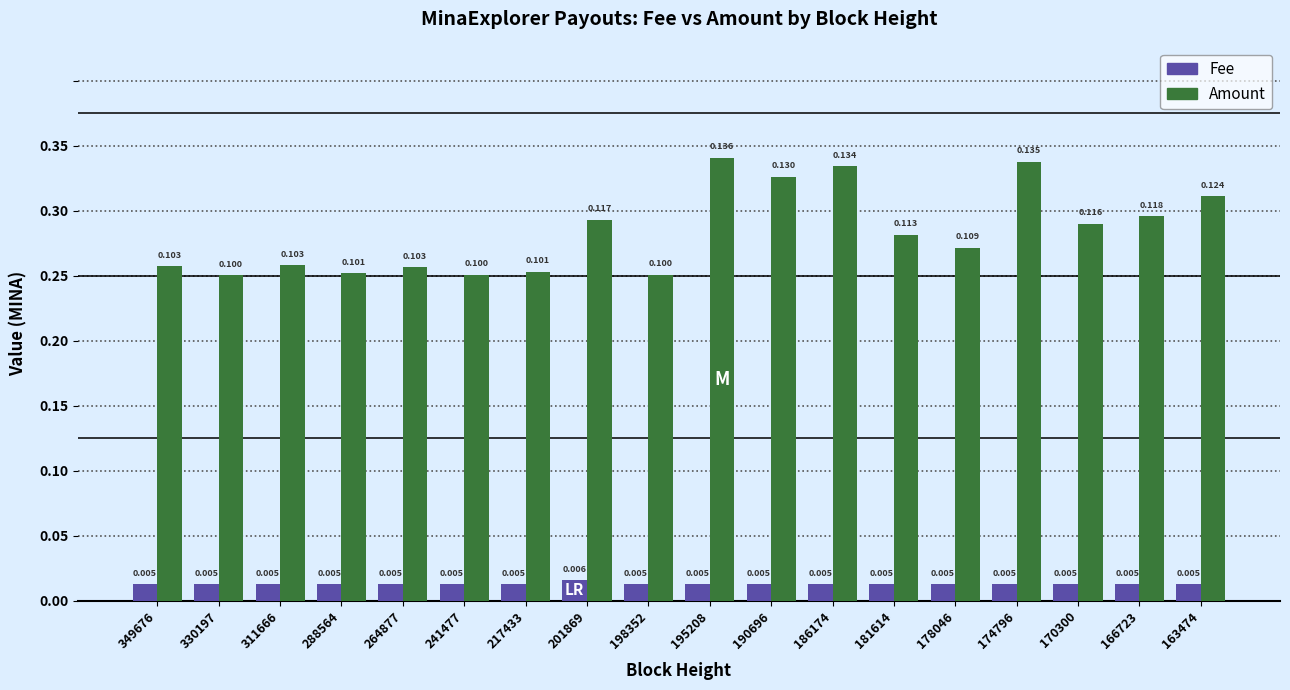

List the series in order of their peak value, lowest first.

Fee, Amount